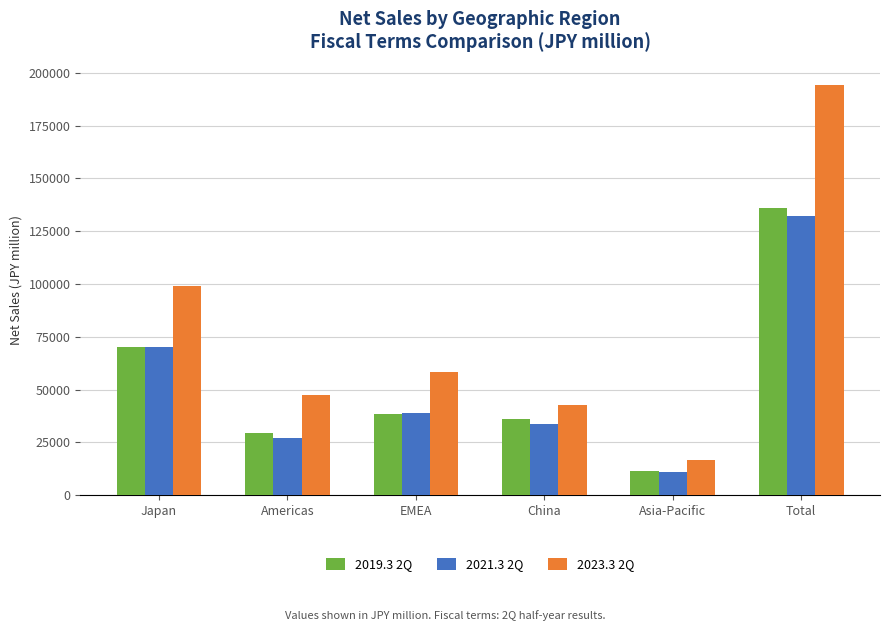

What is the maximum value for 2023.3 2Q?

194022